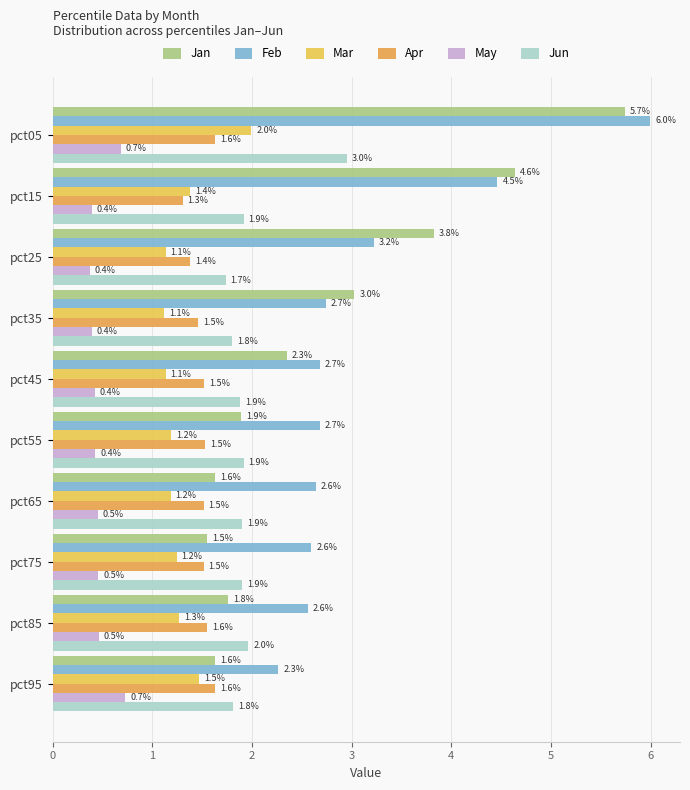

Rank the series by their maximum value, from highest to lowest.

Feb, Jan, Jun, Mar, Apr, May